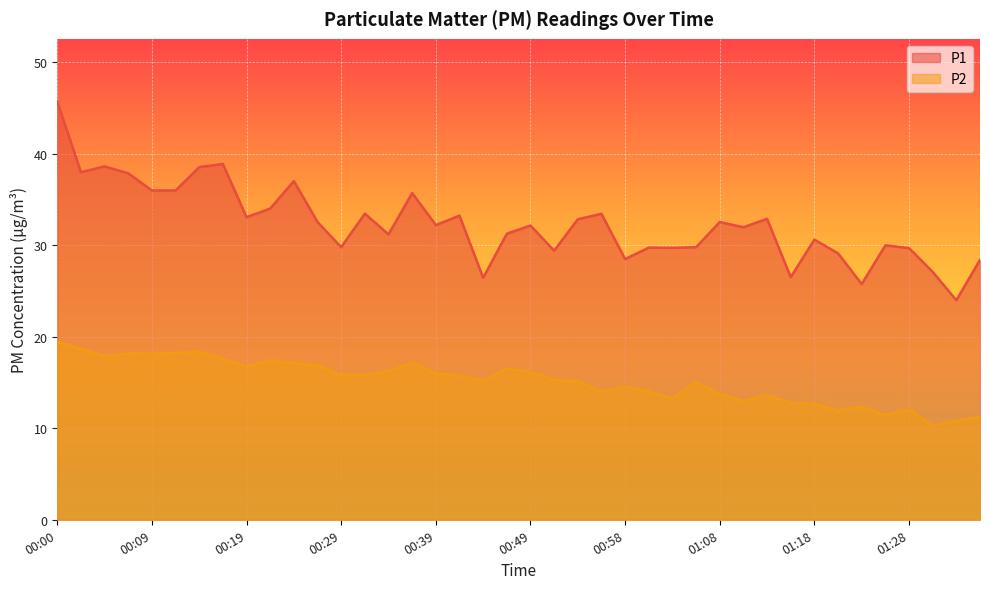

Reading left to right, transcribe all the data shown in this chart.

P1: 00:00=45.7	00:02=38.0	00:05=38.6	00:07=37.9	00:09=36.0	00:12=36.0	00:14=38.5	00:17=38.9	00:19=33.1	00:22=34.0	00:24=37.0	00:27=32.5	00:29=29.8	00:31=33.5	00:34=31.2	00:36=35.7	00:39=32.2	00:41=33.2	00:44=26.4	00:46=31.3	00:49=32.2	00:51=29.4	00:53=32.9	00:56=33.5	00:58=28.5	01:01=29.8	01:03=29.7	01:06=29.8	01:08=32.5	01:11=32.0	01:13=32.9	01:16=26.5	01:18=30.6	01:20=29.1	01:23=25.8	01:25=30.0	01:28=29.7	01:30=27.1	01:33=24.0	01:35=28.4
P2: 00:00=19.4	00:02=18.6	00:05=17.9	00:07=18.2	00:09=18.1	00:12=18.2	00:14=18.4	00:17=17.6	00:19=16.8	00:22=17.4	00:24=17.1	00:27=16.9	00:29=15.8	00:31=15.8	00:34=16.3	00:36=17.1	00:39=16.0	00:41=15.7	00:44=15.2	00:46=16.5	00:49=16.2	00:51=15.3	00:53=15.1	00:56=14.0	00:58=14.6	01:01=14.0	01:03=13.3	01:06=15.0	01:08=13.8	01:11=13.0	01:13=13.6	01:16=12.8	01:18=12.7	01:20=11.9	01:23=12.3	01:25=11.4	01:28=12.1	01:30=10.2	01:33=10.8	01:35=11.2